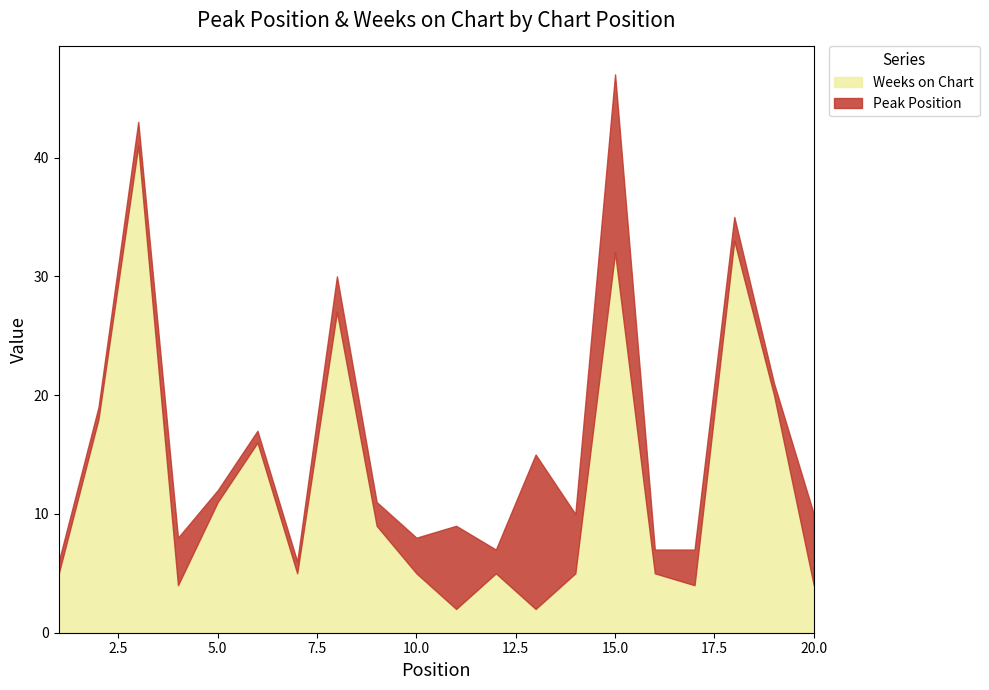

How many interior local peaks (higher than both neighbors) does the data have?

6